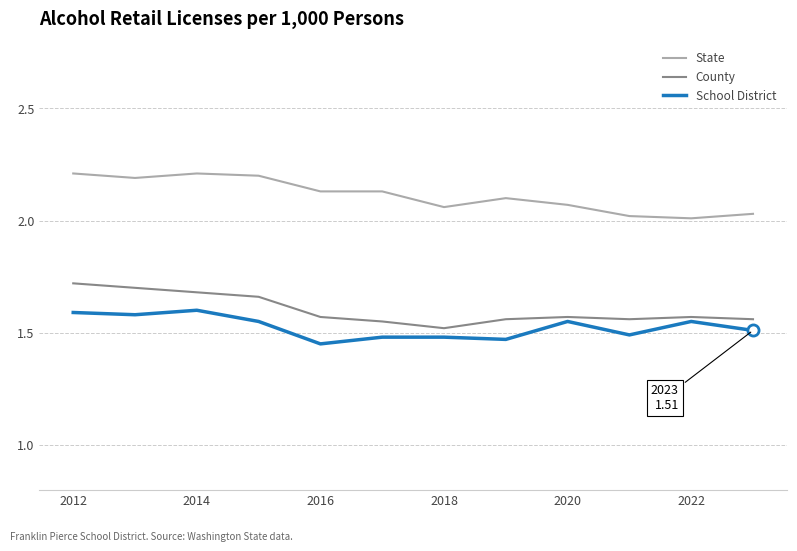

List the series in order of their peak value, highest first.

State, County, School District